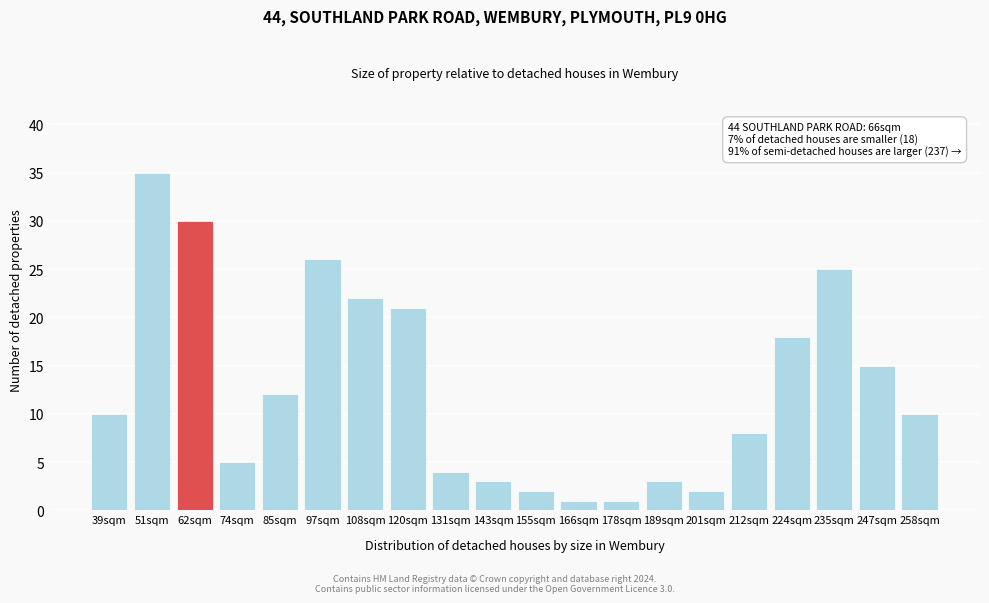

Reading left to right, extract all data points from this chart.

10	35	30	5	12	26	22	21	4	3	2	1	1	3	2	8	18	25	15	10